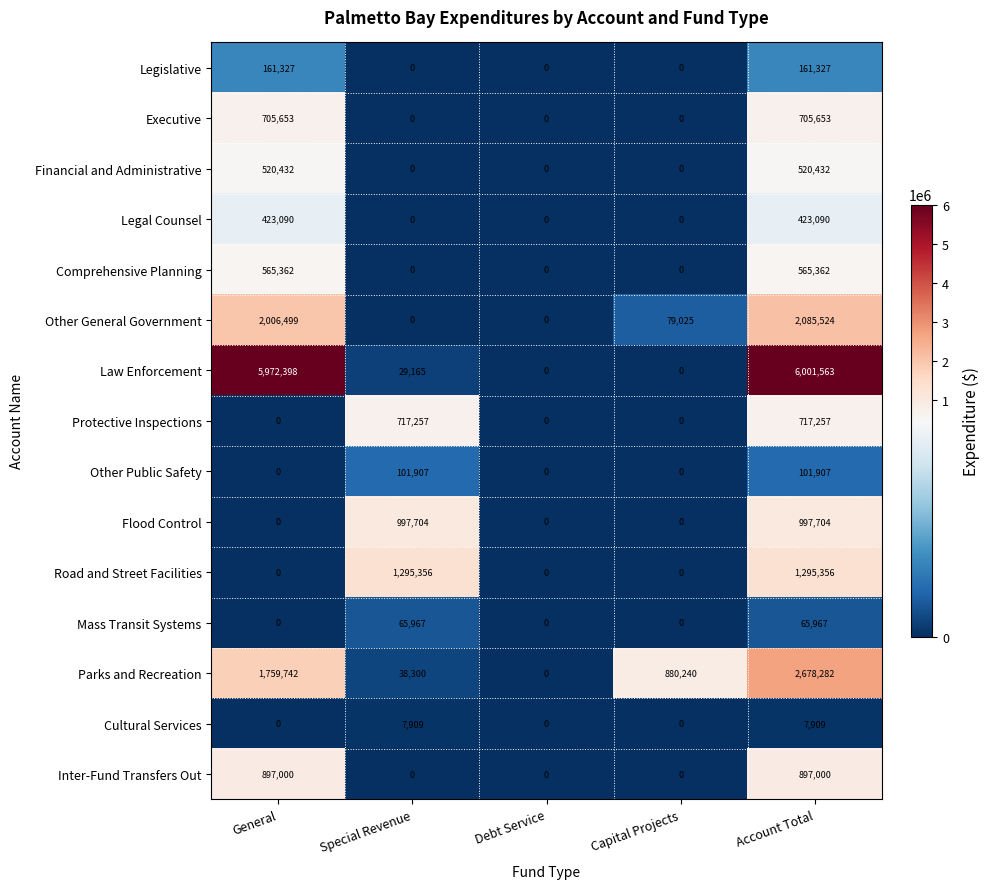

List the series in order of their peak value, lowest first.

Cultural Services, Mass Transit Systems, Other Public Safety, Legislative, Legal Counsel, Financial and Administrative, Comprehensive Planning, Executive, Protective Inspections, Inter-Fund Transfers Out, Flood Control, Road and Street Facilities, Other General Government, Parks and Recreation, Law Enforcement